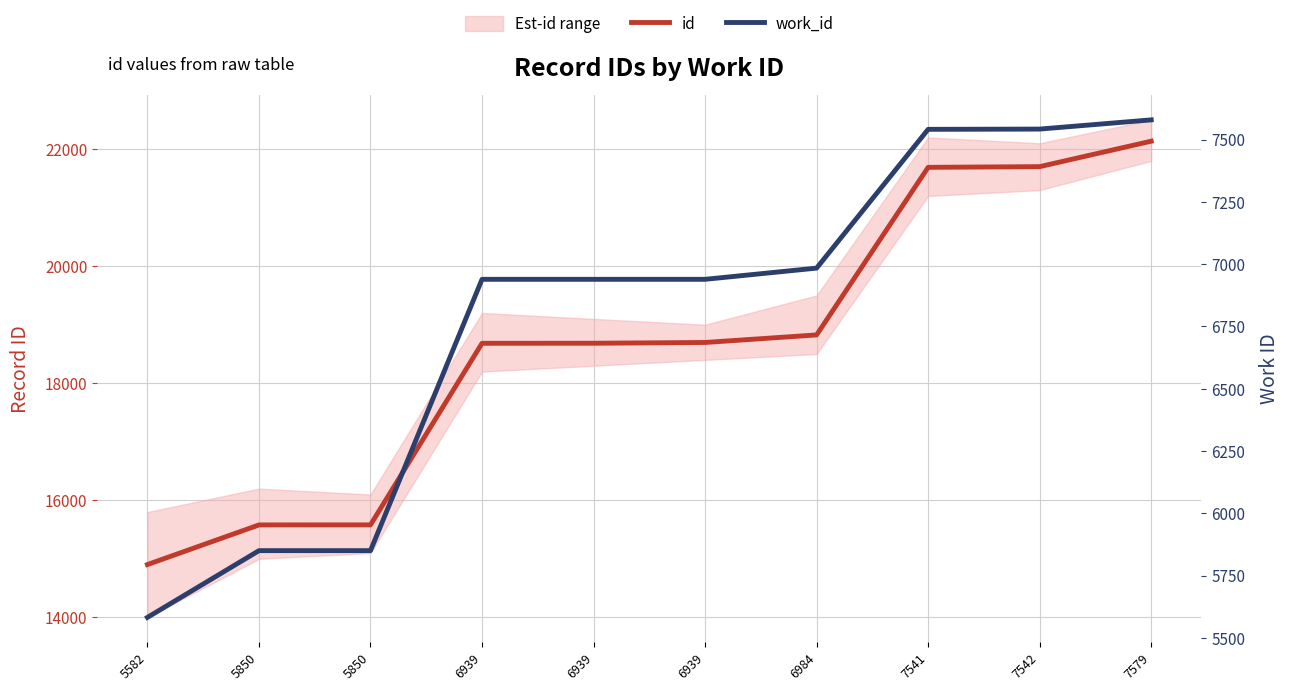

What is the smallest value displayed?

5582